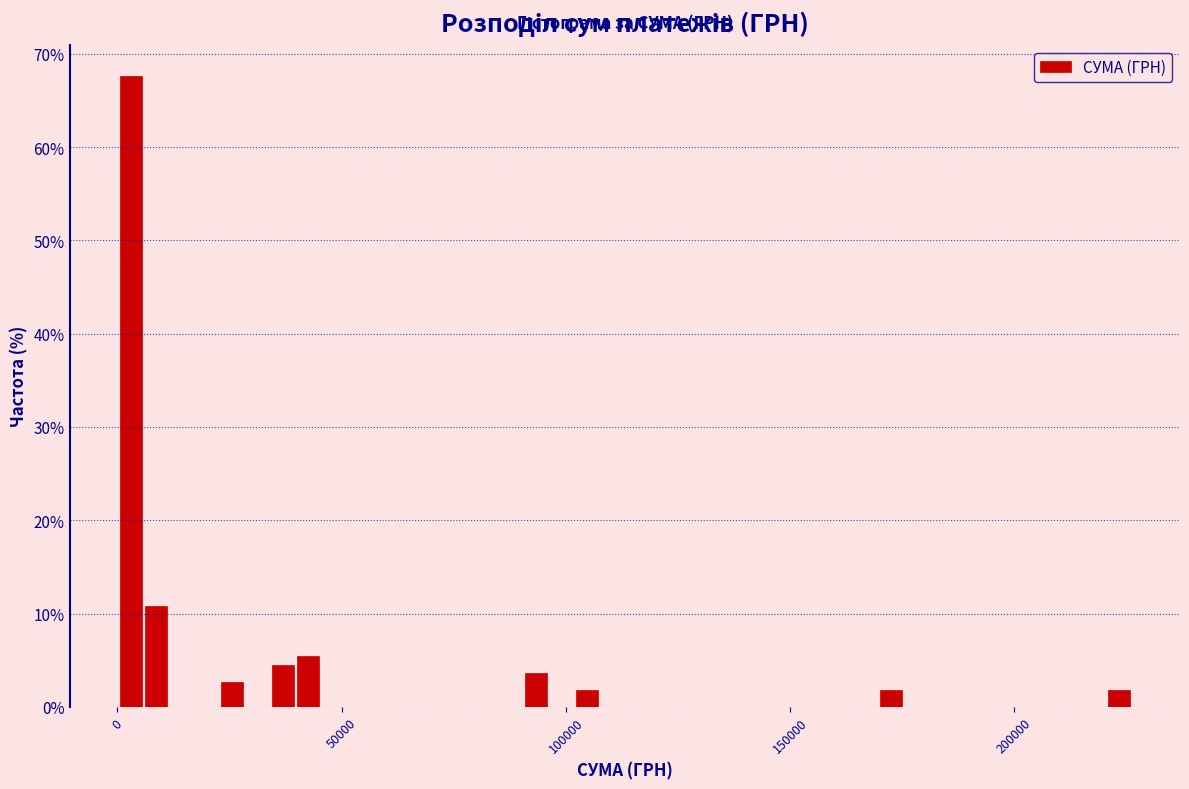

Around what value on the x-axis is the tallest bar? Give the approximate position of its centre, as read against the axis.

5000